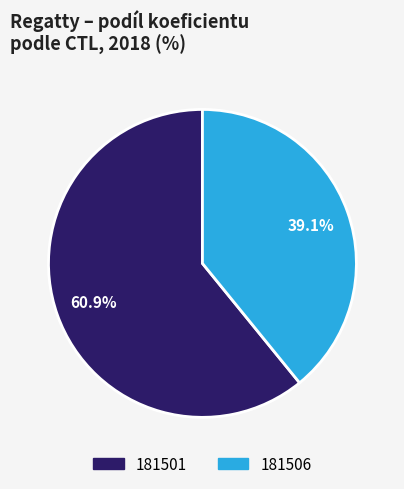

Rank the categories by value from lowest to highest.

181506, 181501